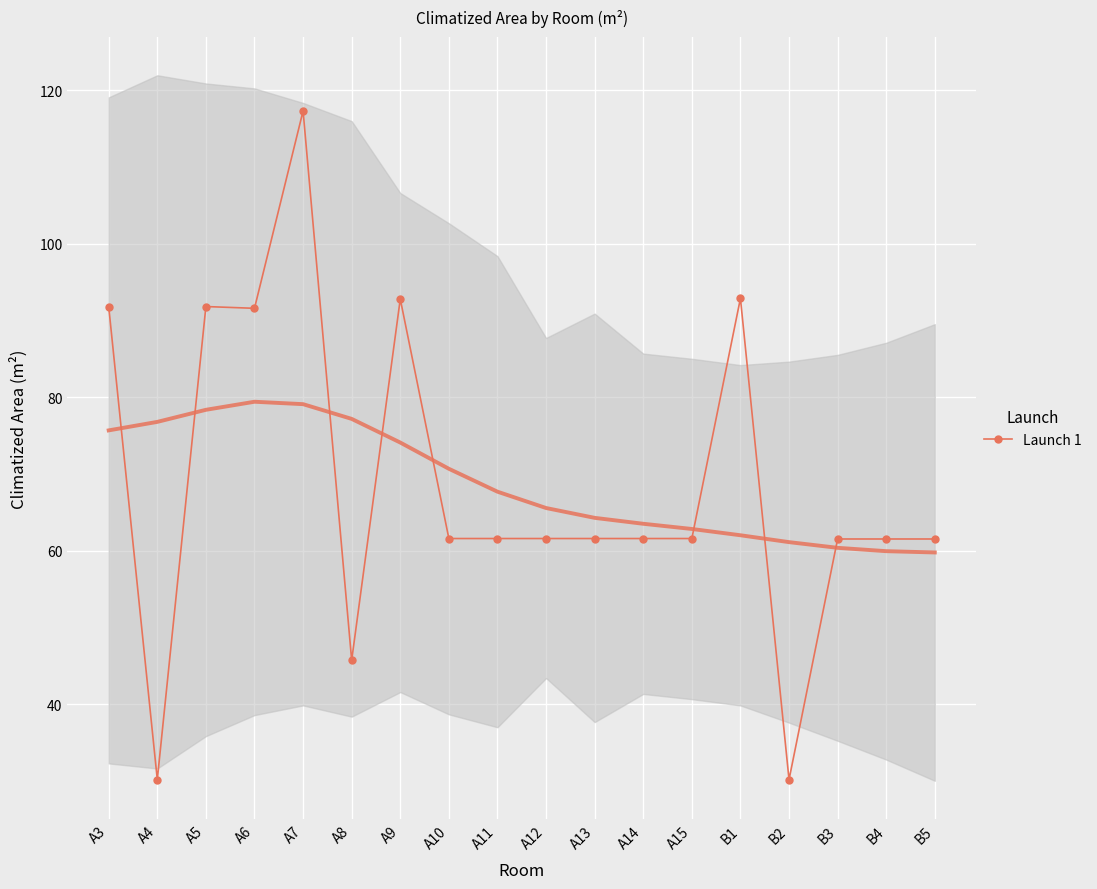

Between A6 and A4, which is larger?

A6